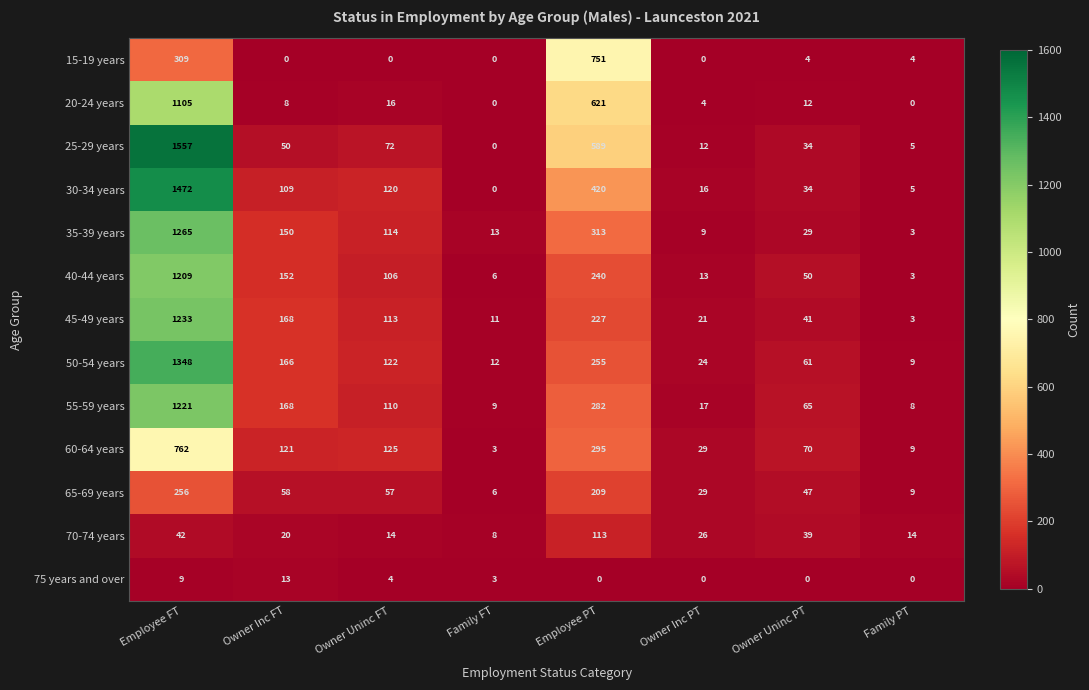

What is the total value across all series at Employee PT?

4315